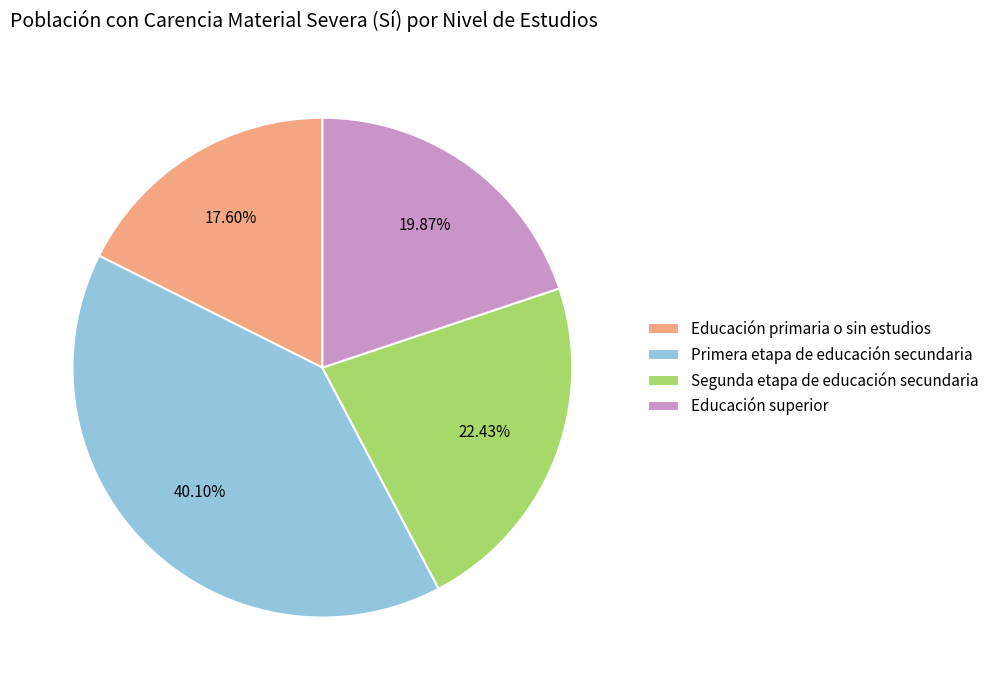

How many segments does this pie chart have?

4